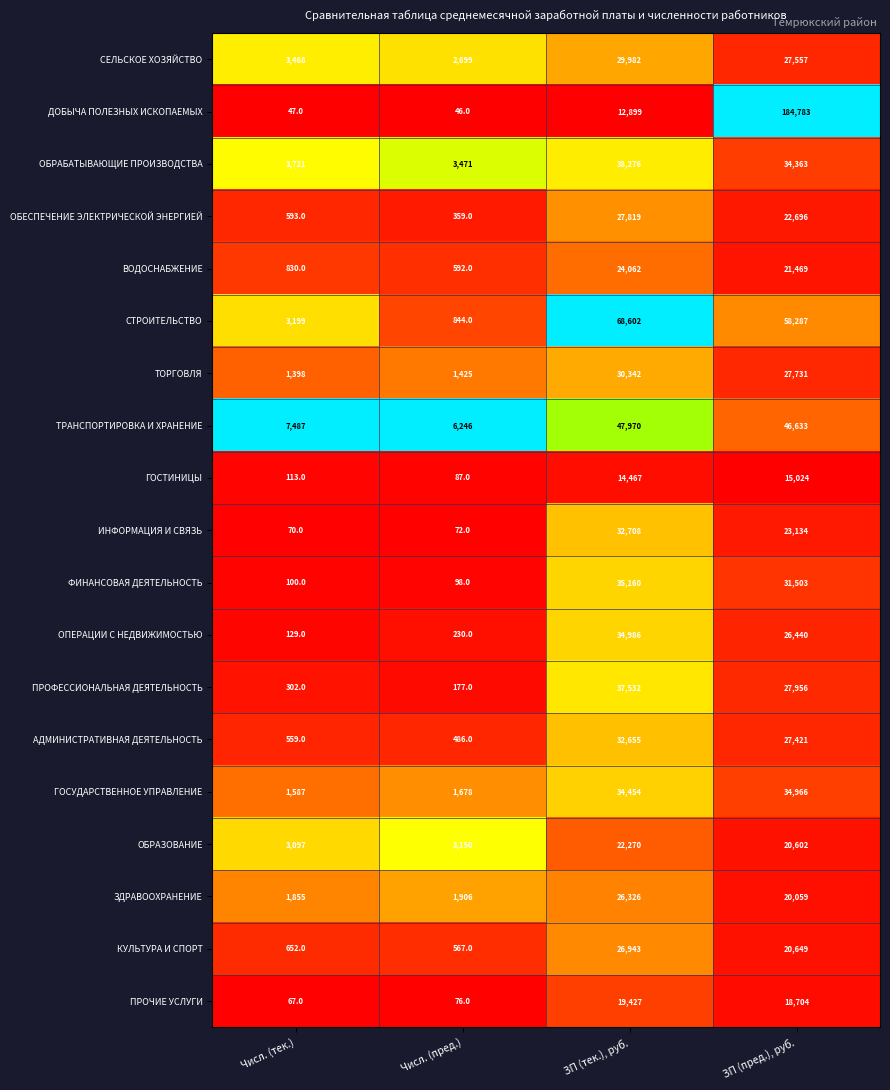

The КУЛЬТУРА И СПОРТ series shows 135 at Числ. (пред.). True or false?

False